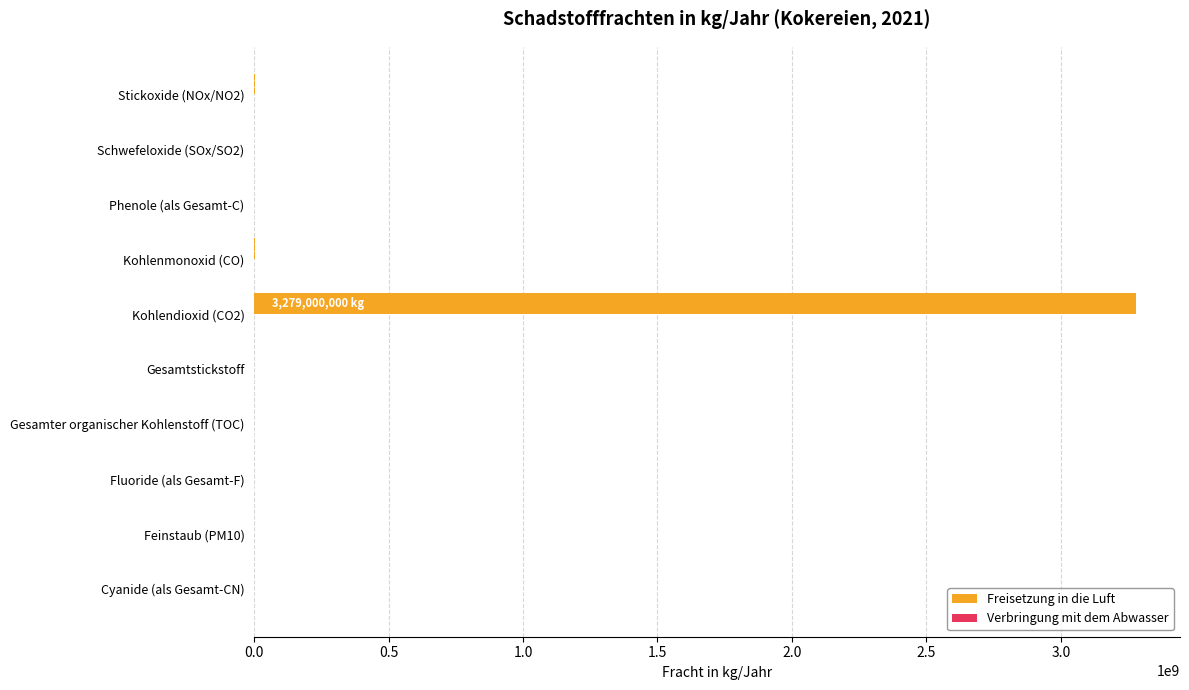

How many distinct data groups are displayed?

2